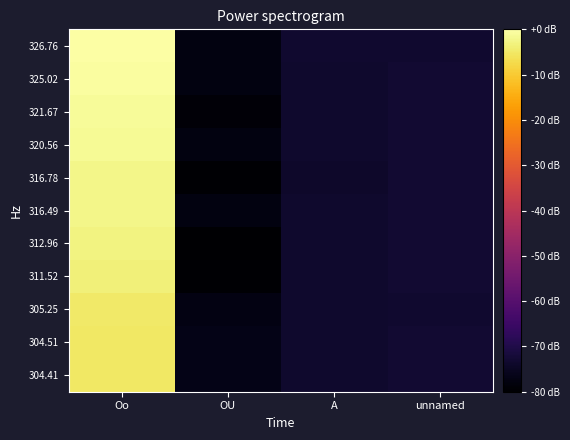

Rank the series at A from lowest to highest value.

316.78, 320.56, 304.41, 311.52, 312.96, 316.49, 321.67, 325.02, 304.51, 305.25, 326.76